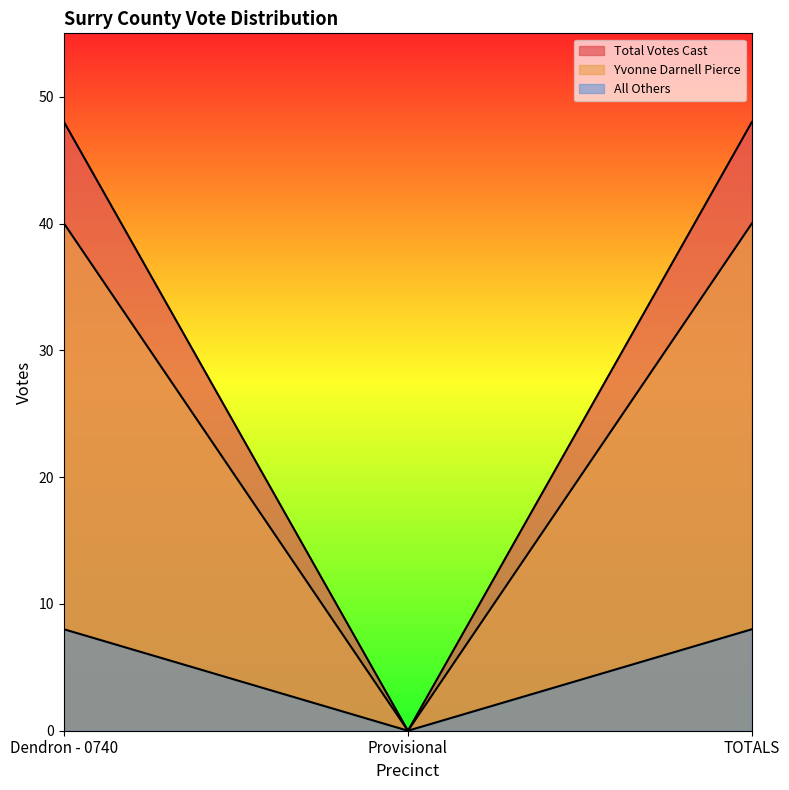

How many values in Yvonne Darnell Pierce are above zero?

2